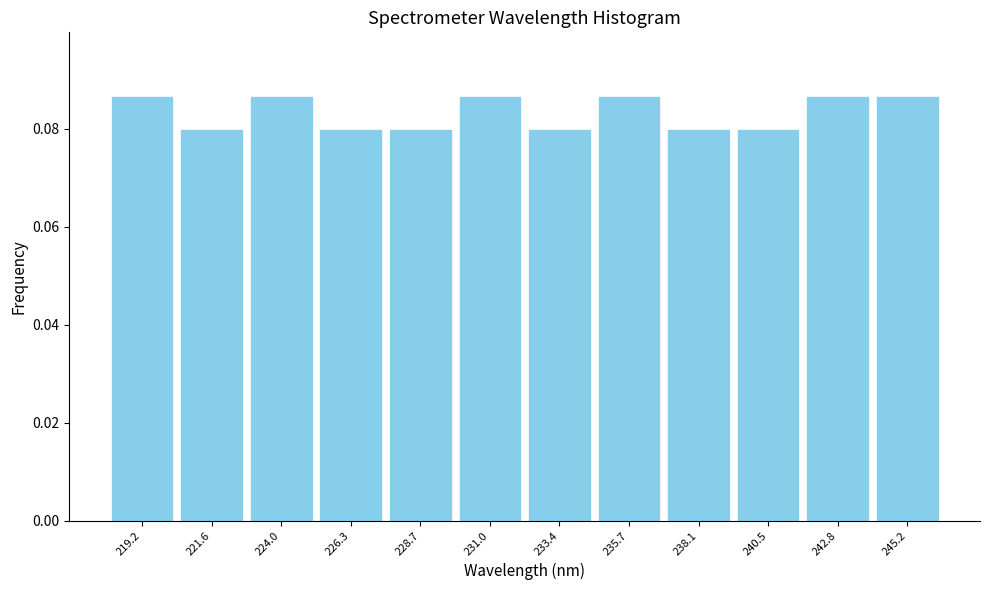

What is the height of the bar covering 218.0 to 220.5 on the x-axis? Neither the bar edges nor the heights are printed on the chart, so give them approximately, as read against the axes.

0.086